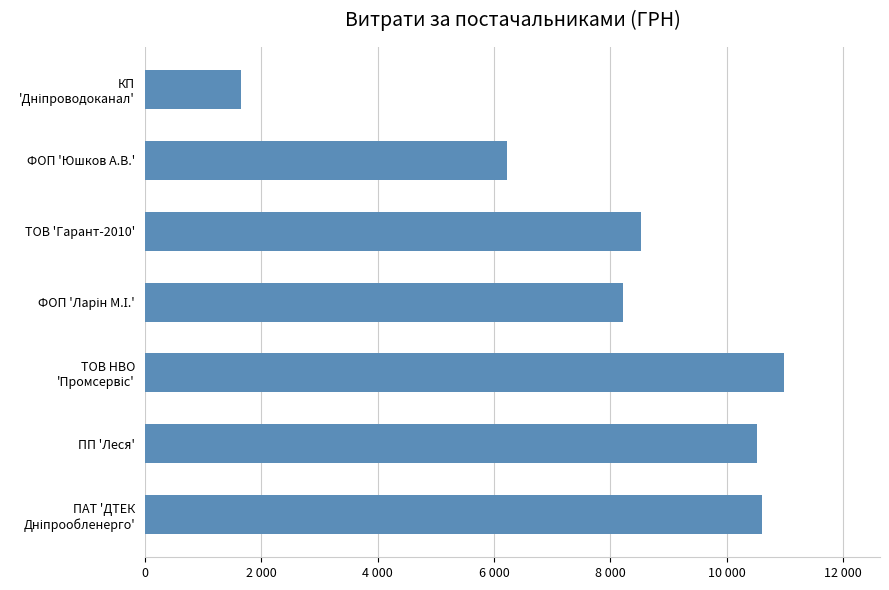

Where is the data nearest to the value 6316?

ФОП 'Юшков А.В.'